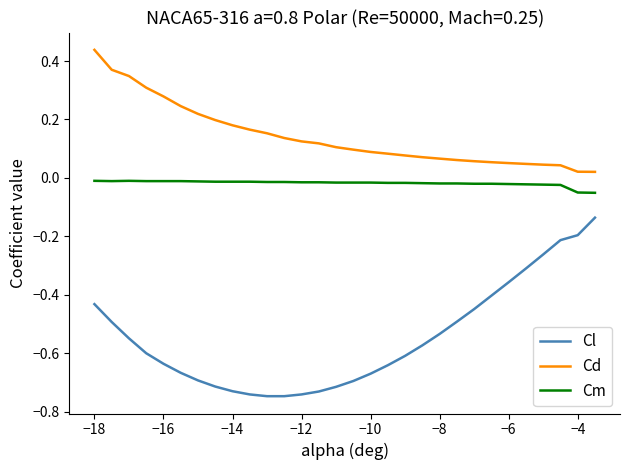

True or false: Cd and Cl intersect in this chart.

False